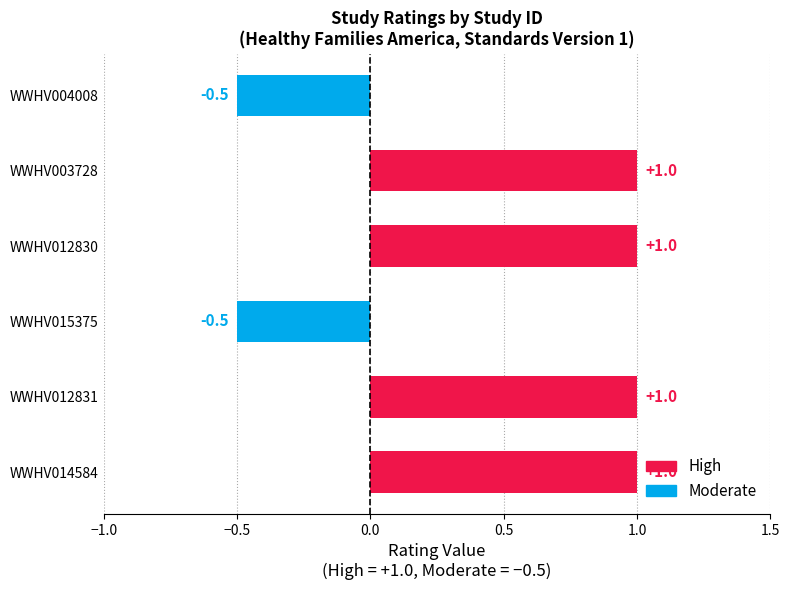

Count the values in the range 0 to 1.

4